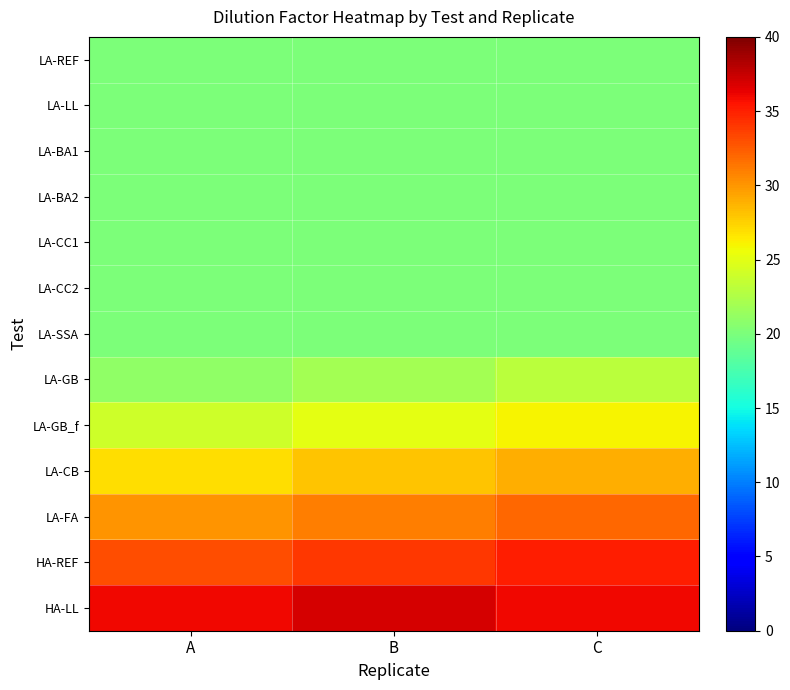

Reading left to right, transcribe all the data shown in this chart.

LA-REF: A=20	B=20	C=20
LA-LL: A=20	B=20	C=20
LA-BA1: A=20	B=20	C=20
LA-BA2: A=20	B=20	C=20
LA-CC1: A=20	B=20	C=20
LA-CC2: A=20	B=20	C=20
LA-SSA: A=20	B=20	C=20
LA-GB: A=21	B=22	C=23
LA-GB_f: A=24	B=25	C=26
LA-CB: A=27	B=28	C=29
LA-FA: A=30	B=31	C=32
HA-REF: A=33	B=34	C=35
HA-LL: A=36	B=37	C=36